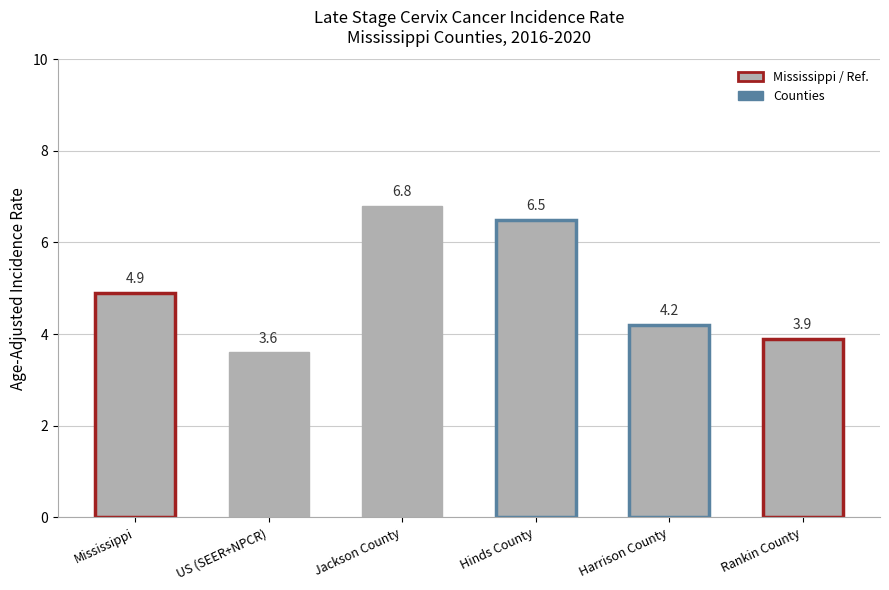

Which category has the lowest value across all series?

US (SEER+NPCR)